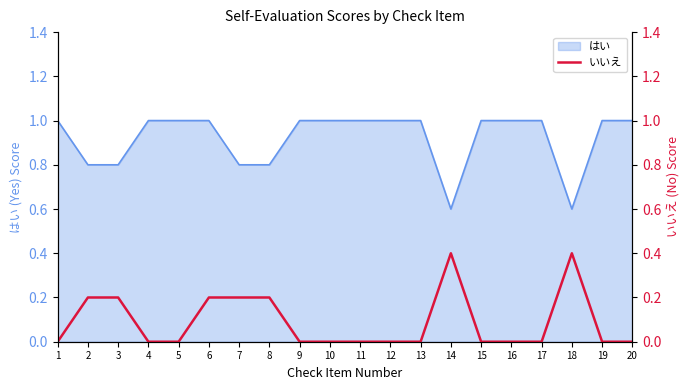

How many positive values are there?

7